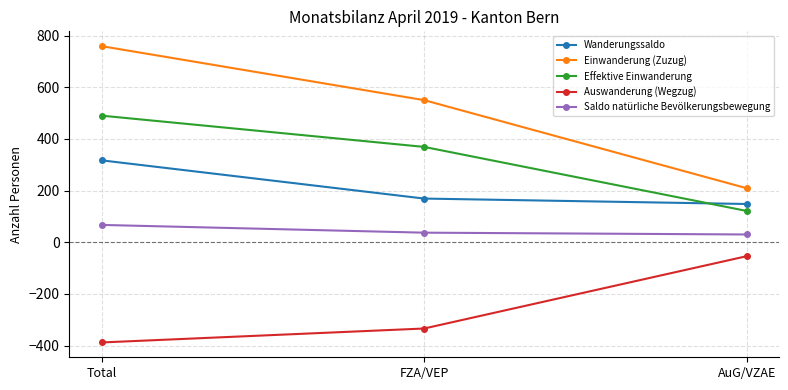

At AuG/VZAE, list the series in order from smallest to largest.

Auswanderung (Wegzug), Saldo natürliche Bevölkerungsbewegung, Effektive Einwanderung, Wanderungssaldo, Einwanderung (Zuzug)